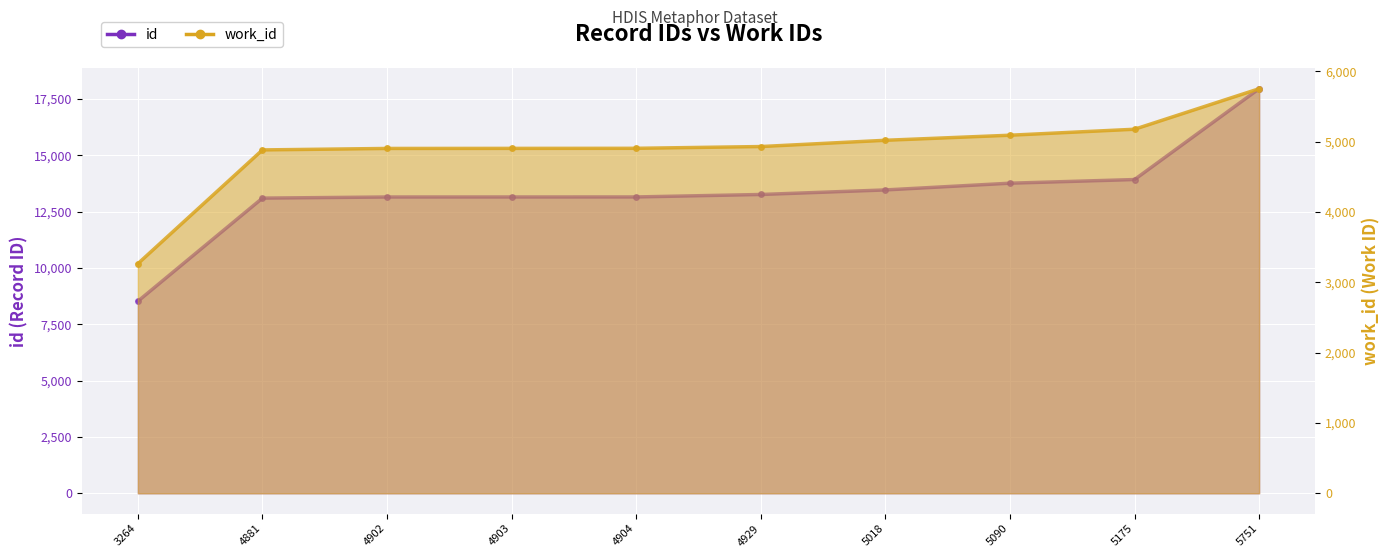

What is the difference between the id values at 5090 and 4881?

662